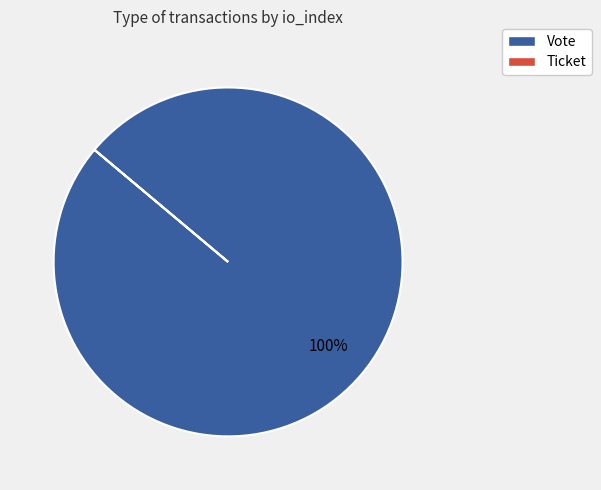

Is Vote the majority of the pie?

Yes